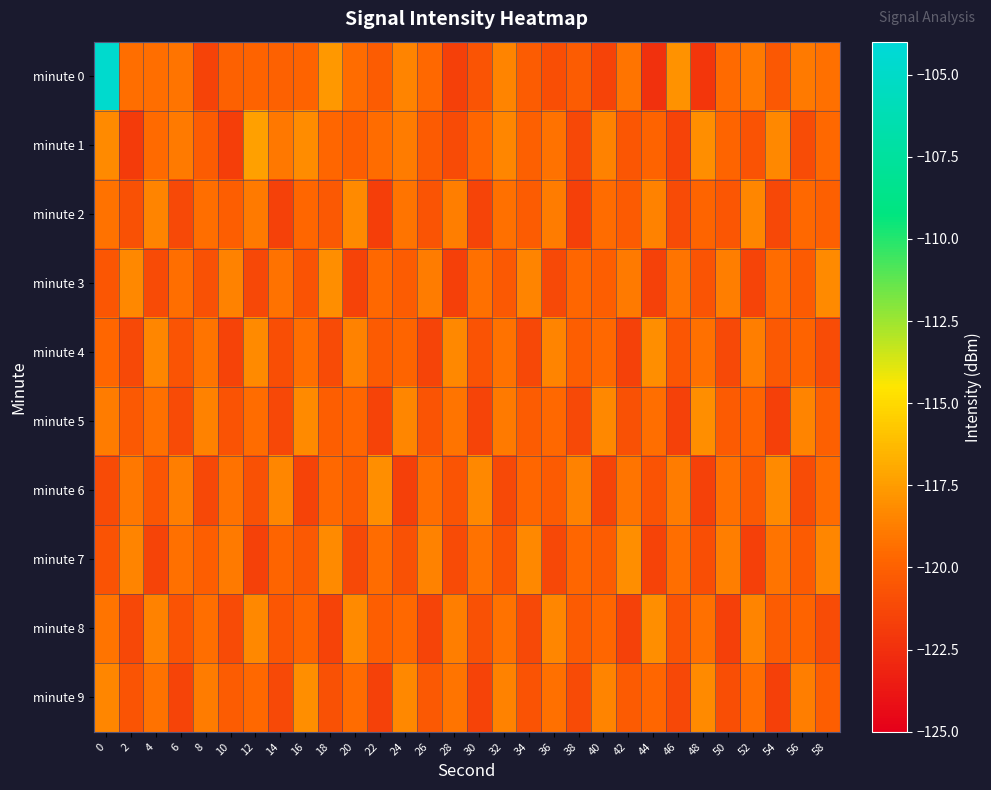

Reading left to right, extract all data points from this chart.

minute 0: 0=-104.7	2=-119.4	4=-119.4	6=-119.1	8=-121.5	10=-120.0	12=-119.9	14=-120.0	16=-119.9	18=-117.7	20=-119.4	22=-120.2	24=-118.5	26=-119.6	28=-121.7	30=-120.6	32=-118.5	34=-120.2	36=-121.0	38=-120.2	40=-121.5	42=-119.1	44=-122.4	46=-117.9	48=-122.2	50=-119.5	52=-118.9	54=-120.4	56=-118.9	58=-119.3
minute 1: 0=-118.2	2=-121.9	4=-119.6	6=-118.9	8=-120.2	10=-121.8	12=-117.4	14=-119.0	16=-118.1	18=-119.7	20=-120.1	22=-119.5	24=-118.8	26=-120.3	28=-121.1	30=-119.7	32=-118.4	34=-120.0	36=-119.2	38=-121.3	40=-118.6	42=-120.5	44=-119.9	46=-121.5	48=-118.1	50=-119.8	52=-120.7	54=-118.3	56=-121.0	58=-119.6
minute 2: 0=-119.2	2=-120.8	4=-118.5	6=-121.2	8=-119.4	10=-120.1	12=-118.9	14=-121.6	16=-119.7	18=-120.4	20=-118.2	22=-121.8	24=-119.1	26=-120.6	28=-118.7	30=-121.4	32=-119.3	34=-120.2	36=-118.8	38=-121.7	40=-119.5	42=-120.3	44=-118.6	46=-121.1	48=-119.8	50=-120.5	52=-118.4	54=-121.3	56=-119.6	58=-120.0
minute 3: 0=-120.5	2=-118.3	4=-121.1	6=-119.4	8=-120.8	10=-118.6	12=-121.3	14=-119.2	16=-120.7	18=-118.1	20=-121.5	22=-119.6	24=-120.2	26=-118.8	28=-121.7	30=-119.3	32=-120.4	34=-118.5	36=-121.2	38=-119.7	40=-120.1	42=-118.9	44=-121.6	46=-119.1	48=-120.6	50=-118.7	52=-121.4	54=-119.5	56=-120.3	58=-118.2
minute 4: 0=-119.7	2=-121.2	4=-118.4	6=-120.6	8=-119.1	10=-121.5	12=-118.2	14=-120.9	16=-119.4	18=-121.1	20=-118.6	22=-120.3	24=-119.8	26=-121.4	28=-118.3	30=-120.7	32=-119.2	34=-121.3	36=-118.5	38=-120.1	40=-119.6	42=-121.6	44=-118.1	46=-120.5	48=-119.3	50=-121.2	52=-118.7	54=-120.4	56=-119.9	58=-121.0
minute 5: 0=-118.8	2=-120.4	4=-119.3	6=-121.1	8=-118.6	10=-120.7	12=-119.5	14=-121.3	16=-118.2	18=-120.1	20=-119.7	22=-121.5	24=-118.4	26=-120.6	28=-119.1	30=-121.4	32=-118.9	34=-120.2	36=-119.6	38=-121.2	40=-118.3	42=-120.8	44=-119.4	46=-121.6	48=-118.1	50=-120.3	52=-119.8	54=-121.7	56=-118.5	58=-120.0
minute 6: 0=-121.1	2=-119.0	4=-120.5	6=-118.7	8=-121.3	10=-119.2	12=-120.8	14=-118.4	16=-121.5	18=-119.6	20=-120.2	22=-118.1	24=-121.7	26=-119.4	28=-120.6	30=-118.3	32=-121.2	34=-119.7	36=-120.3	38=-118.6	40=-121.4	42=-119.1	44=-120.7	46=-118.8	48=-121.6	50=-119.3	52=-120.4	54=-118.2	56=-121.0	58=-119.5
minute 7: 0=-120.7	2=-118.5	4=-121.4	6=-119.3	8=-120.1	10=-118.9	12=-121.6	14=-119.8	16=-120.4	18=-118.2	20=-121.2	22=-119.5	24=-120.8	26=-118.6	28=-121.1	30=-119.2	32=-120.6	34=-118.3	36=-121.3	38=-119.7	40=-120.2	42=-118.1	44=-121.5	46=-119.4	48=-120.9	50=-118.7	52=-121.7	54=-119.1	56=-120.3	58=-118.4
minute 8: 0=-119.1	2=-121.3	4=-118.6	6=-120.7	8=-119.4	10=-121.1	12=-118.3	14=-120.5	16=-119.8	18=-121.5	20=-118.2	22=-120.1	24=-119.6	26=-121.4	28=-118.7	30=-120.8	32=-119.2	34=-121.2	36=-118.4	38=-120.3	40=-119.7	42=-121.6	44=-118.1	46=-120.6	48=-119.3	50=-121.7	52=-118.5	54=-120.2	56=-119.9	58=-121.0
minute 9: 0=-118.4	2=-120.6	4=-119.2	6=-121.4	8=-118.8	10=-120.2	12=-119.6	14=-121.2	16=-118.1	18=-120.8	20=-119.5	22=-121.6	24=-118.3	26=-120.4	28=-119.1	30=-121.5	32=-118.6	34=-120.7	36=-119.3	38=-121.1	40=-118.5	42=-120.3	44=-119.7	46=-121.3	48=-118.2	50=-120.9	52=-119.4	54=-121.7	56=-118.7	58=-120.1